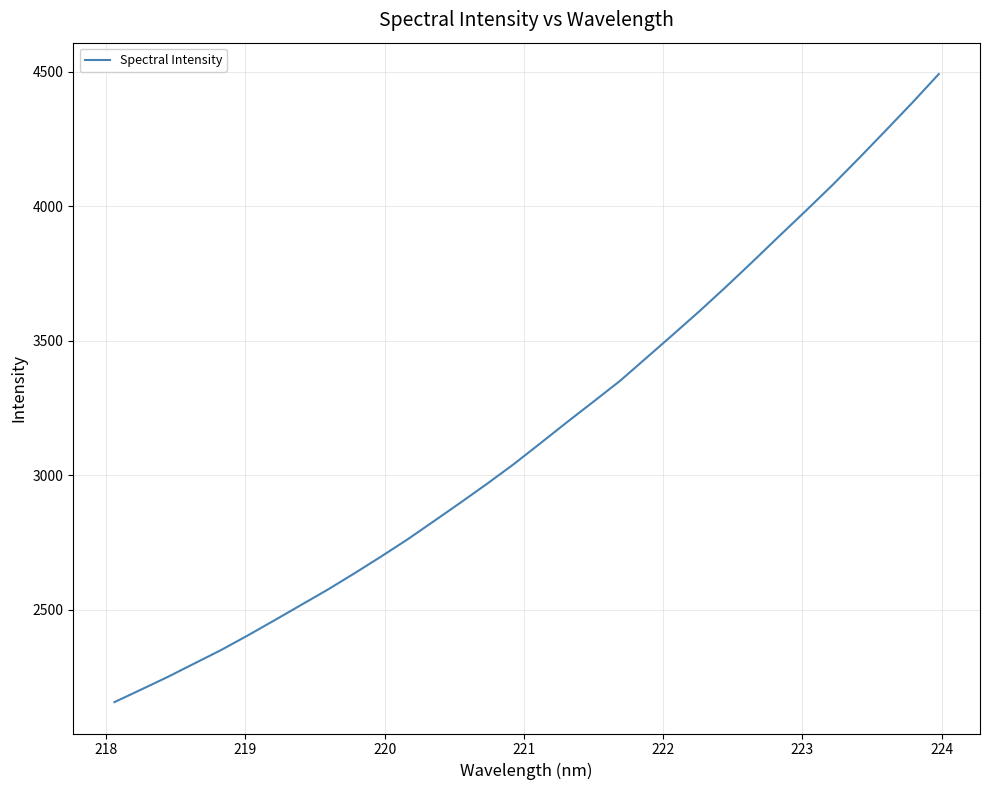

What is the smallest value displayed?

2156.4